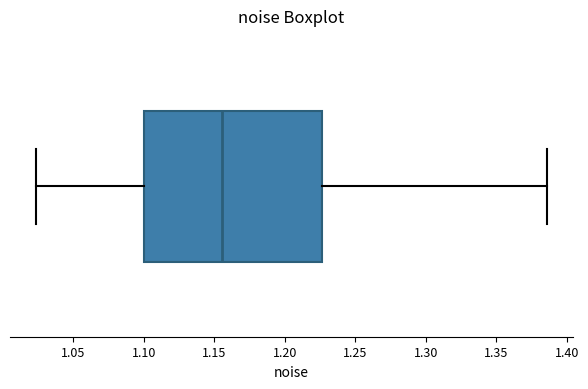

Transcribe this box plot: give where the median line is, the range the box spans, and where the two whiskers end, as read against the x-axis. The values are not printed on the chart, so give them approximately, as read against the axis.

median 1.155, box 1.100 to 1.225, whiskers 1.025 to 1.385